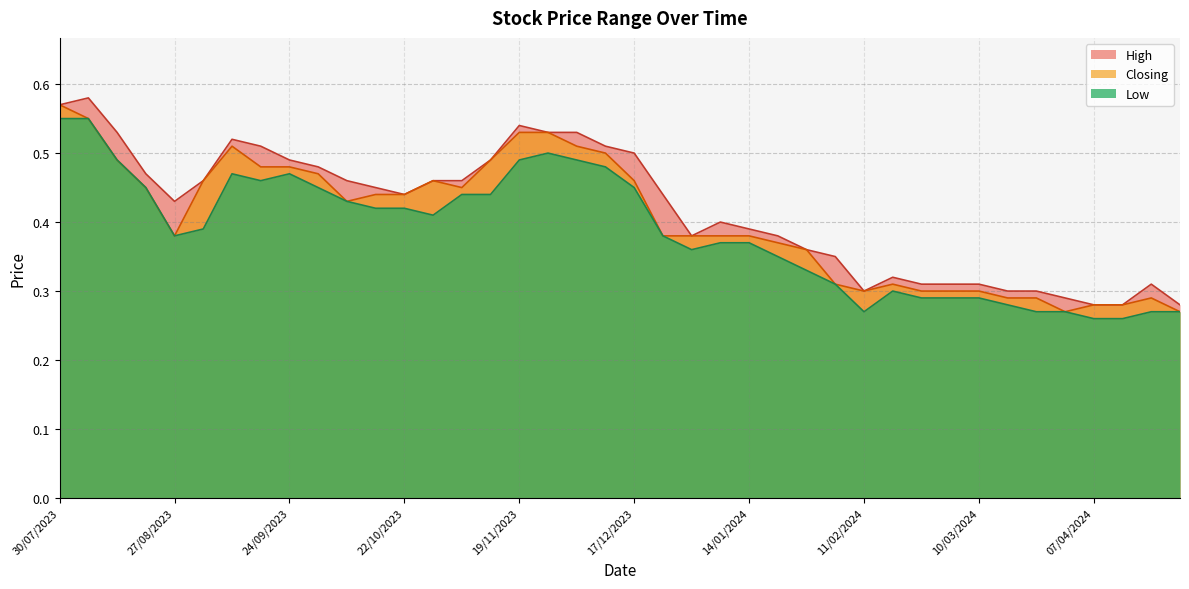

Rank the series at 17/03/2024 from highest to lowest value.

High, Closing, Low